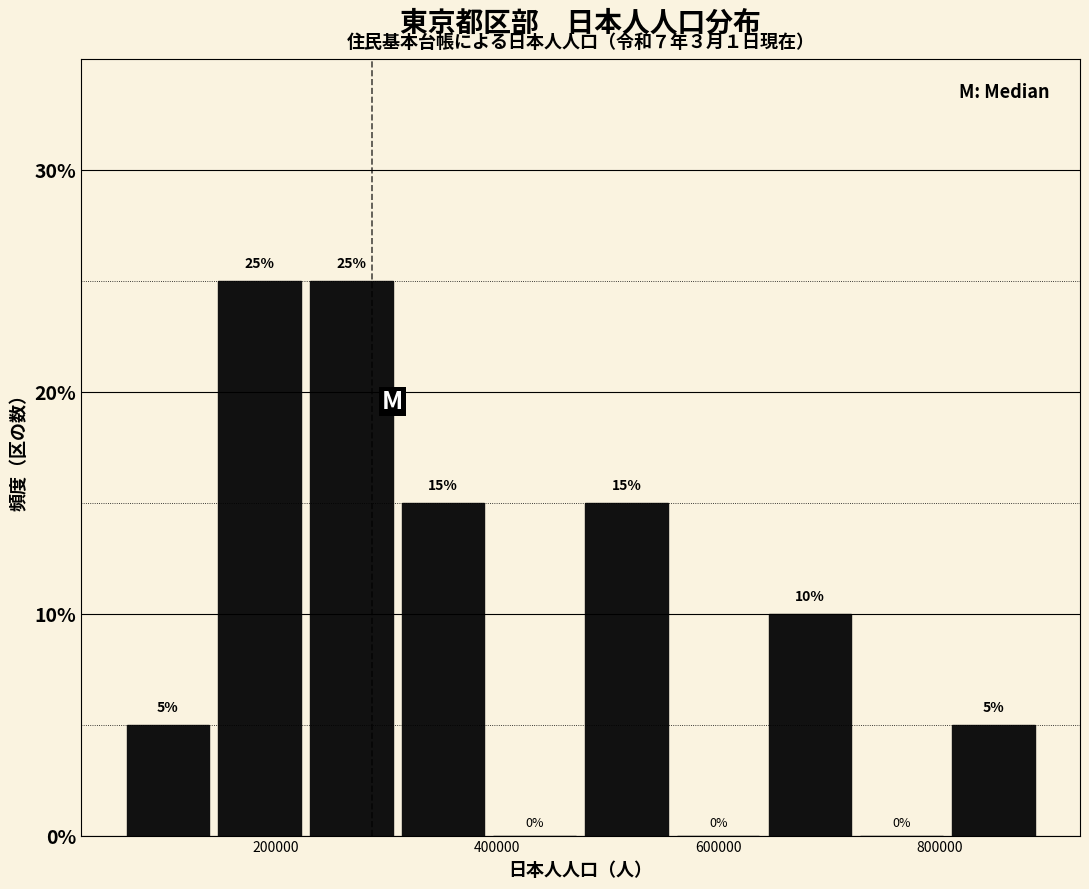

How tall is the bar that spans 320000 to 400000 on the x-axis? The bar edges are not printed on the chart, so give them approximately, as read against the axis.

15